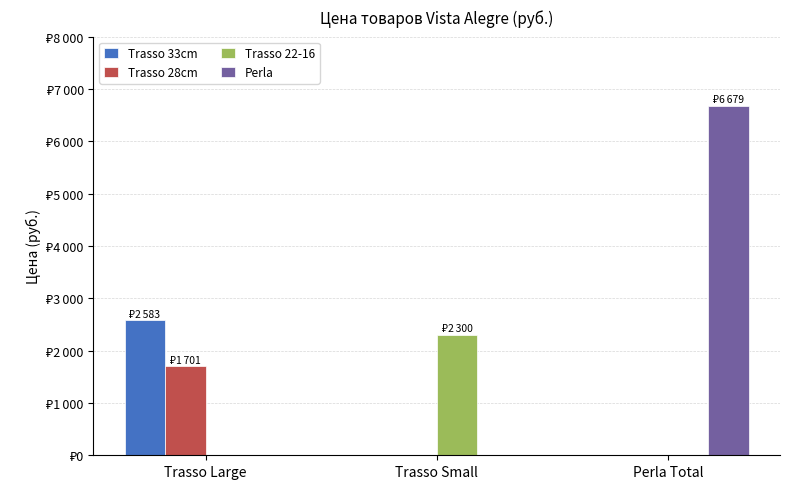

Which series has the largest total across all categories?

Perla